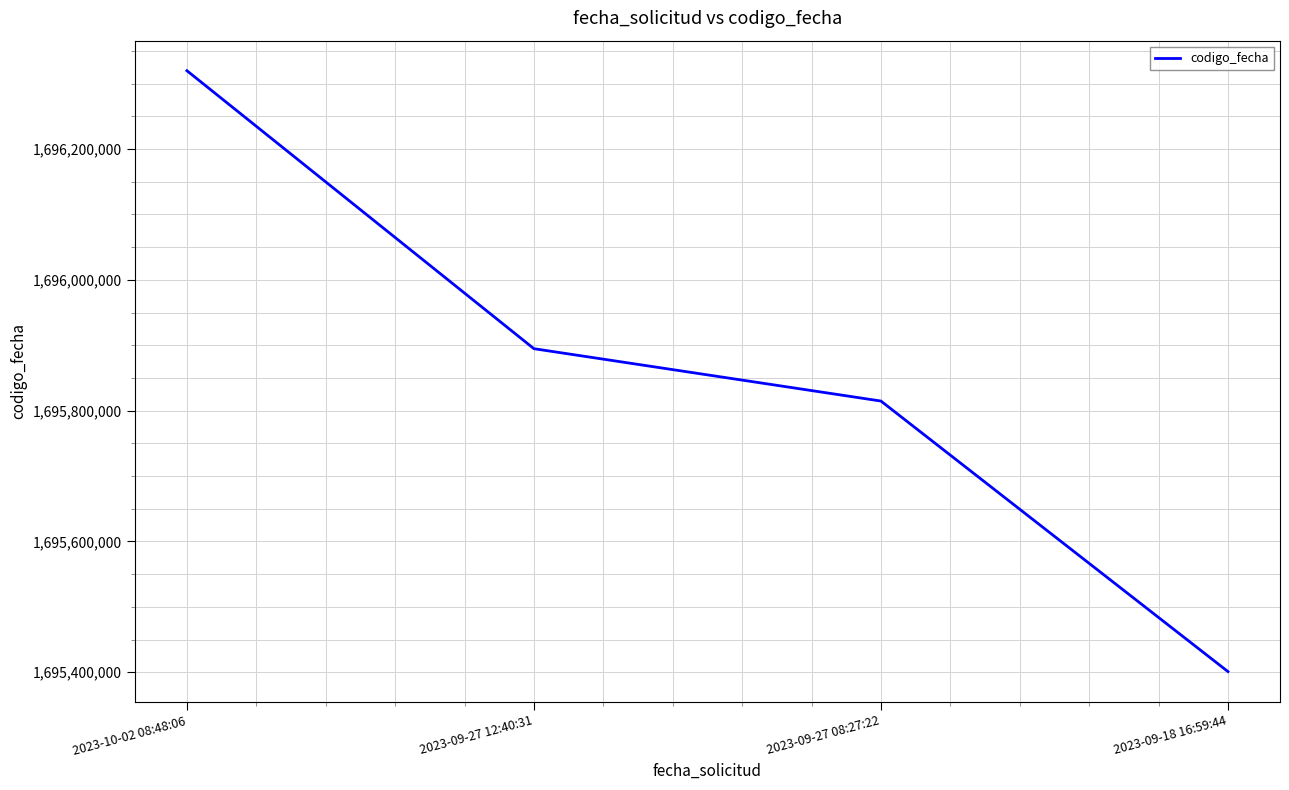

What is the greatest value displayed?

1696319856